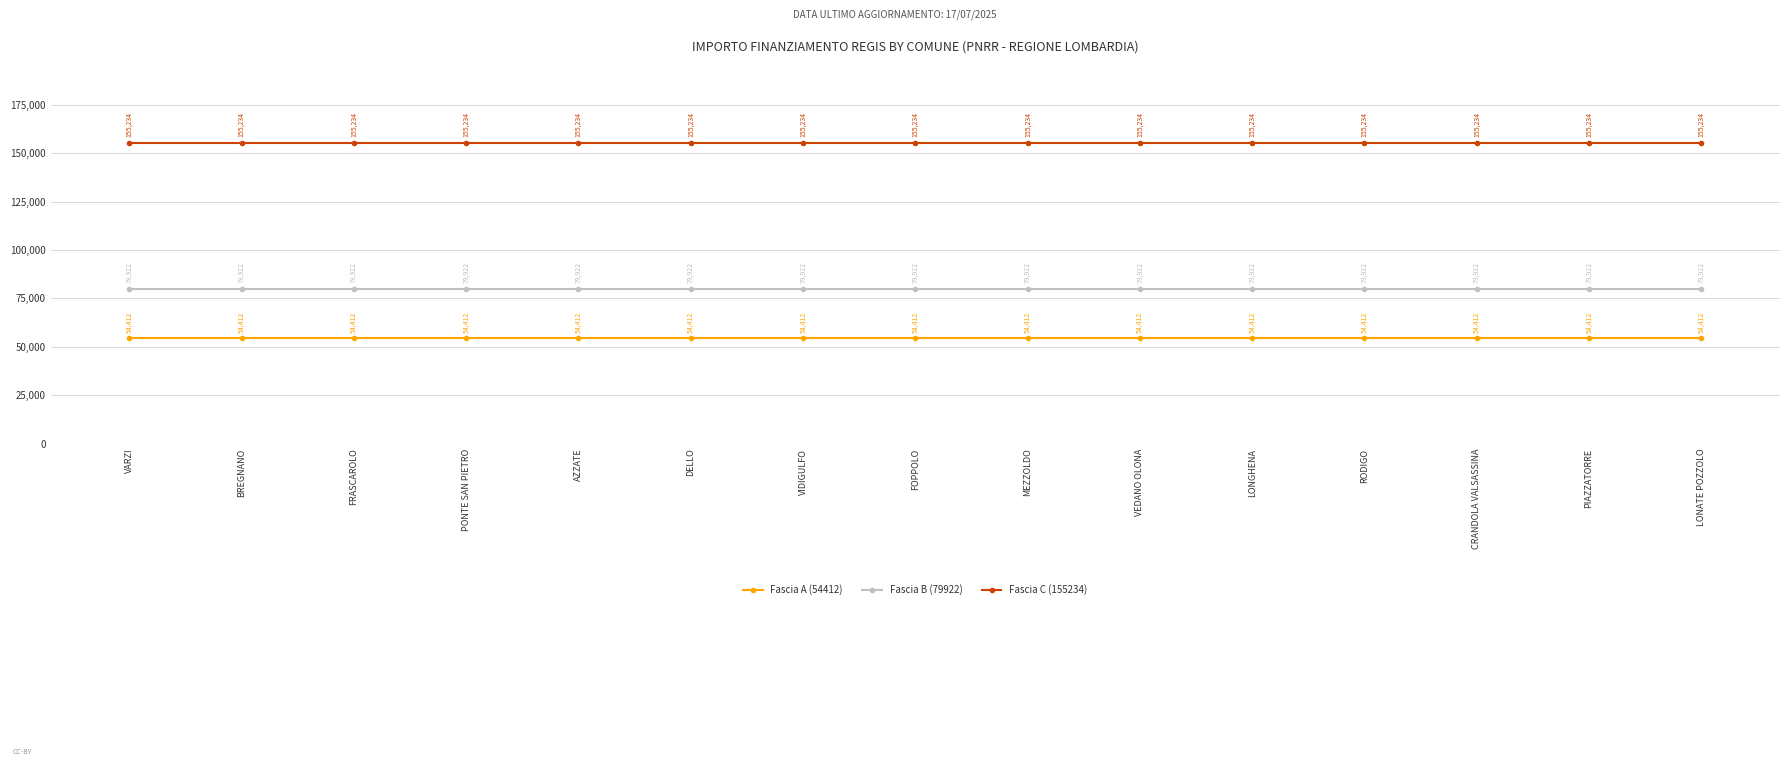

What is the approximate value of Fascia C (155234) at FOPPOLO?

155234